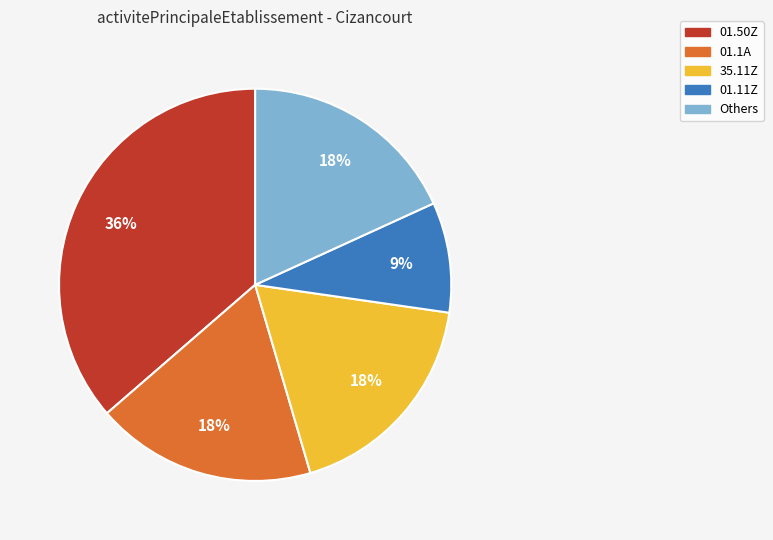

How many segments does this pie chart have?

5